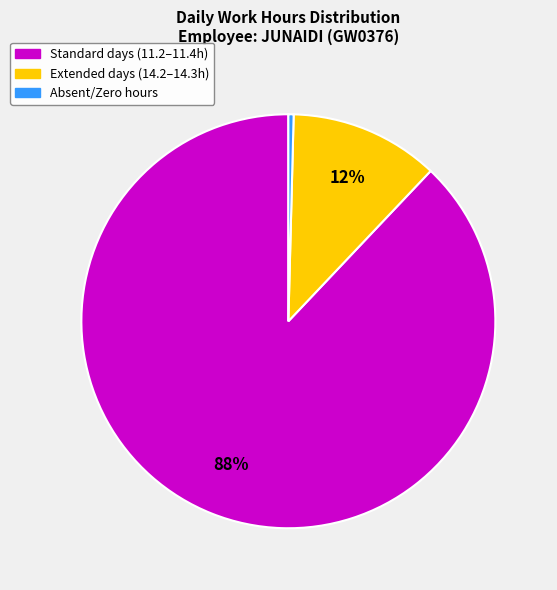

Does any single category account for the majority?

Yes